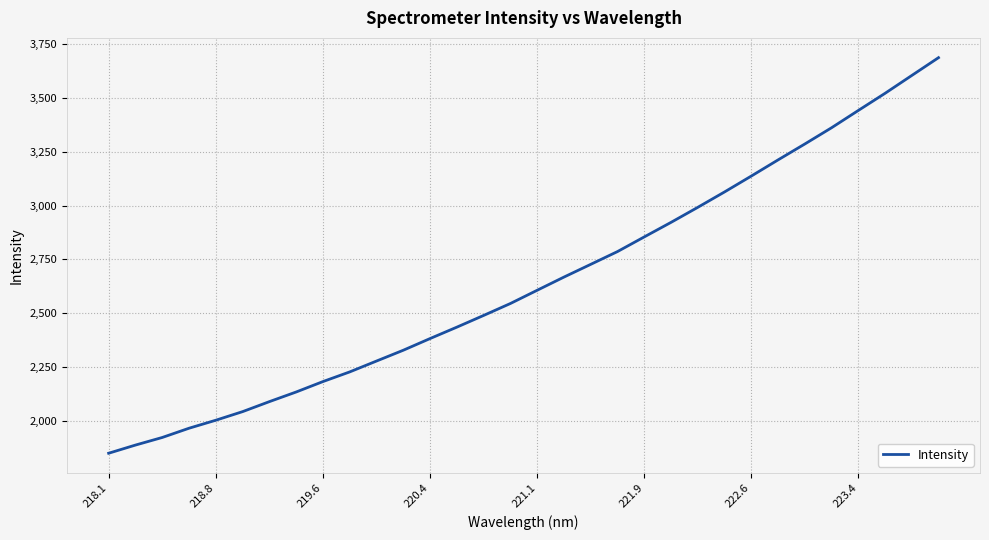

What is the difference between the maximum and minimum values?

1839.2